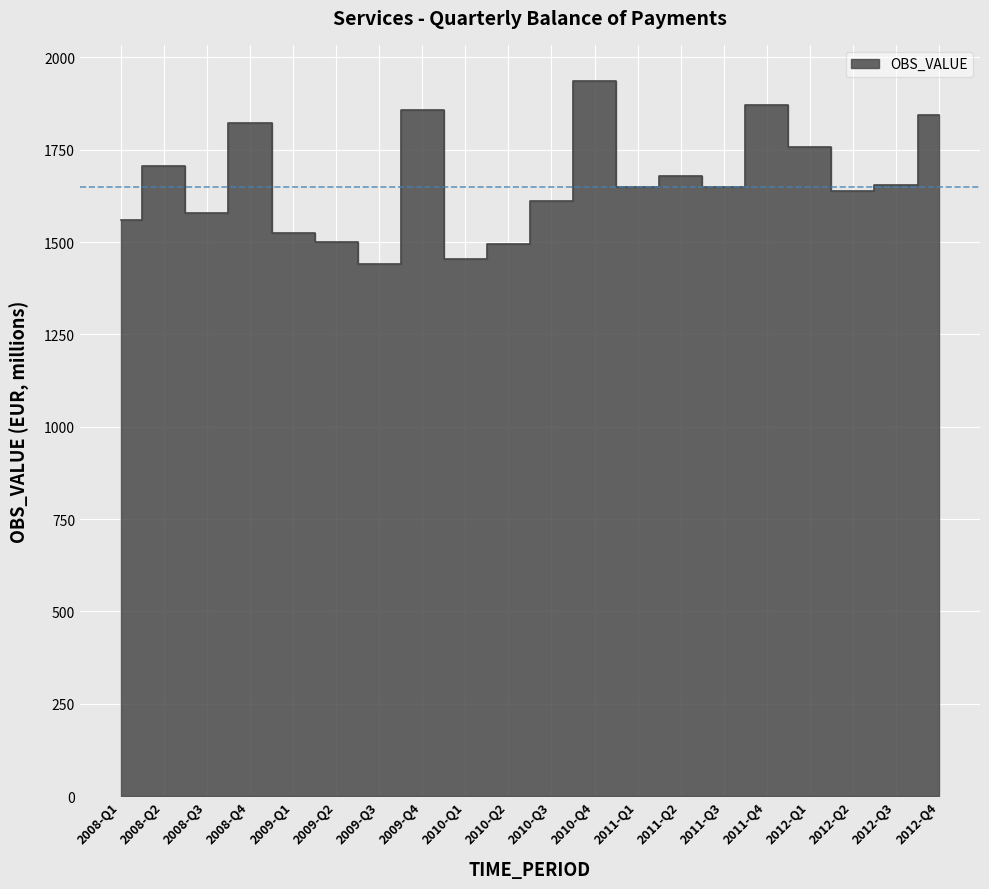

At which category does the chart reach its peak across all series?

2010-Q4